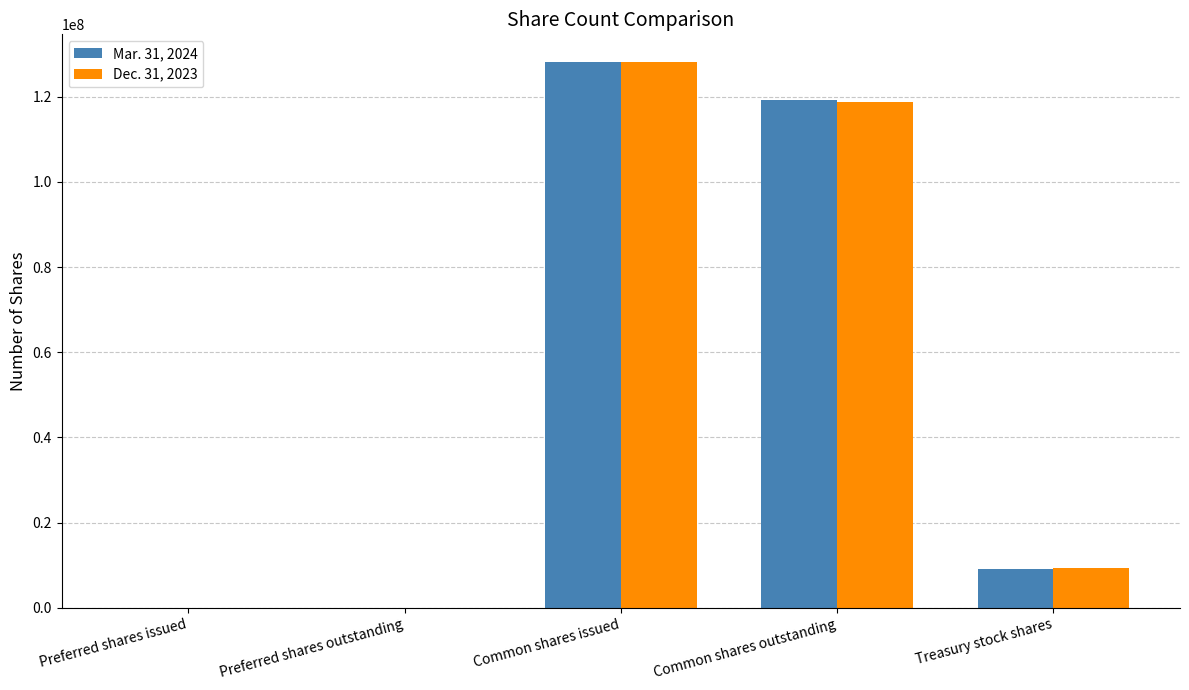

Is it true that Mar. 31, 2024 equals 119151161 at Common shares outstanding?

True